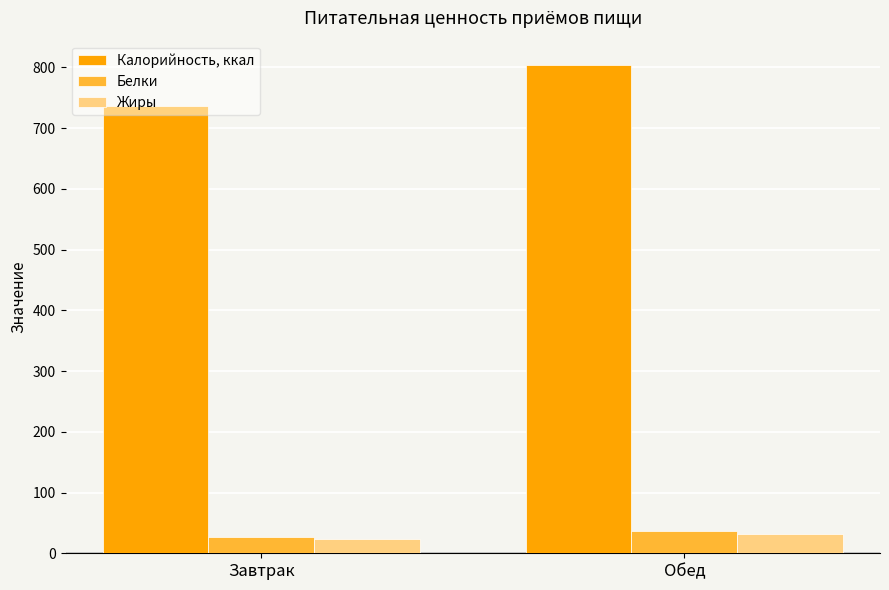

Which category has the lowest value across all series?

Завтрак